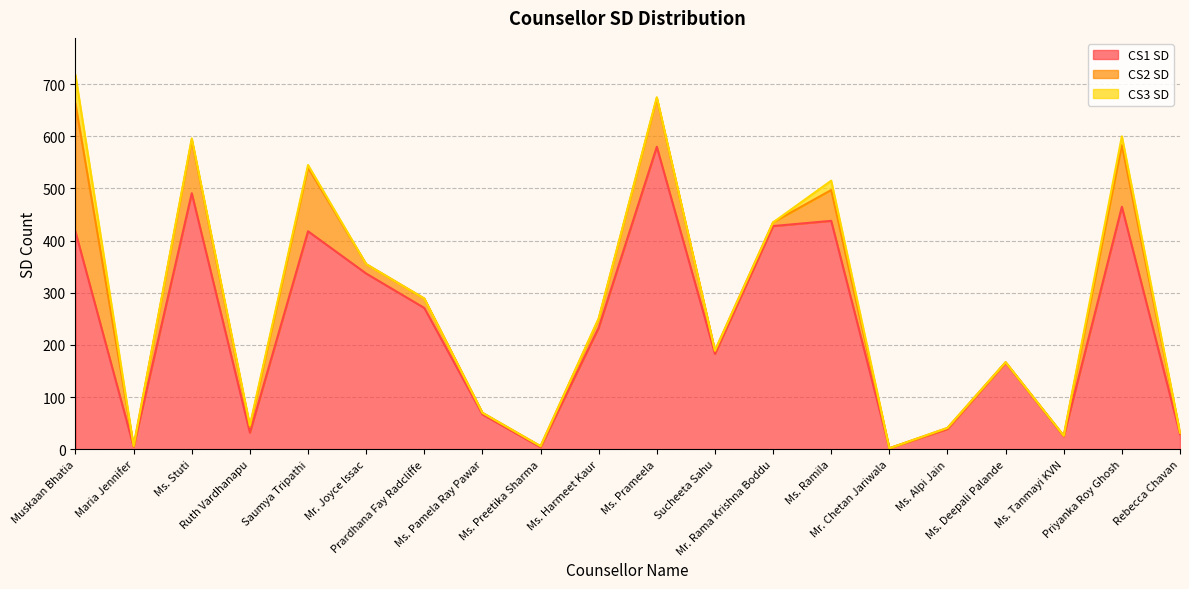

What is the difference between the CS2 SD values at Mr. Joyce Issac and Saumya Tripathi?

104